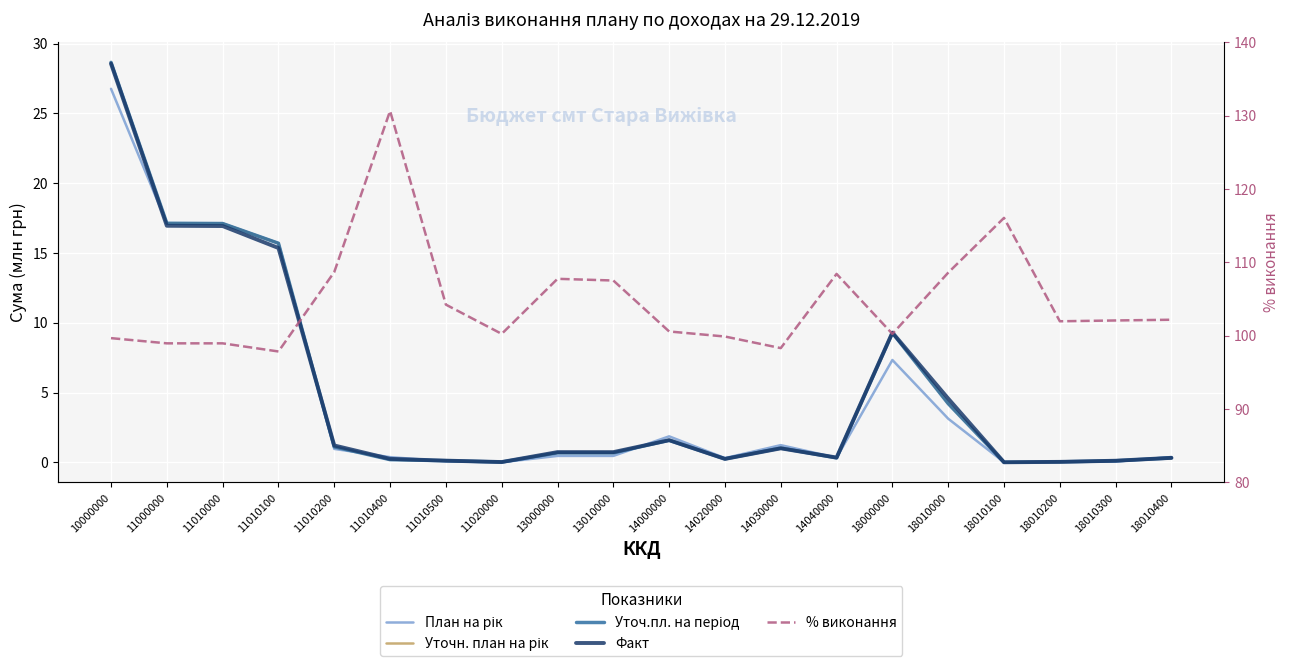

How many interior local peaks does the Уточн. план на рік series have?

3